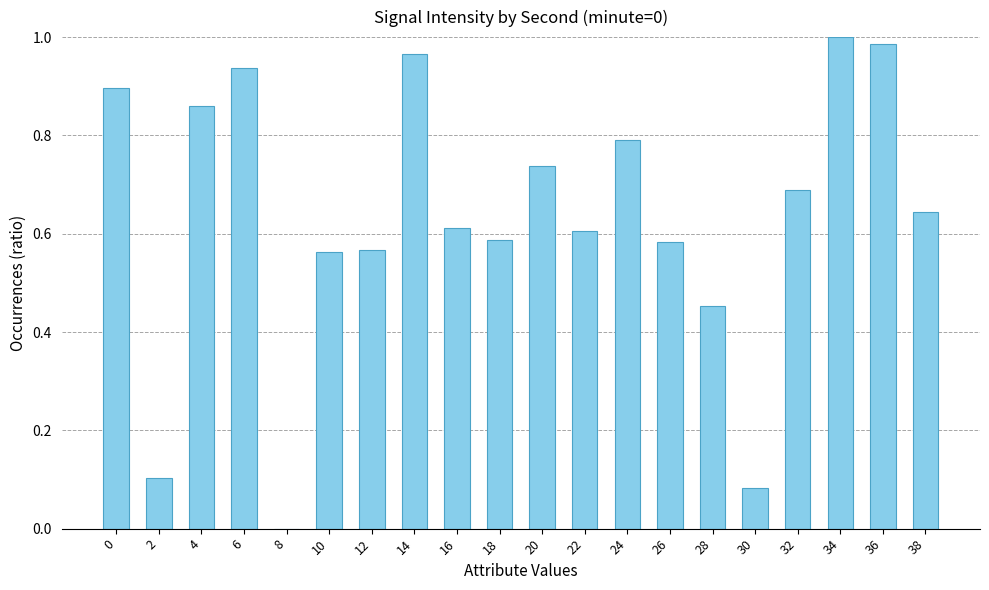

True or false: the data shows 1.1 at 32.

False